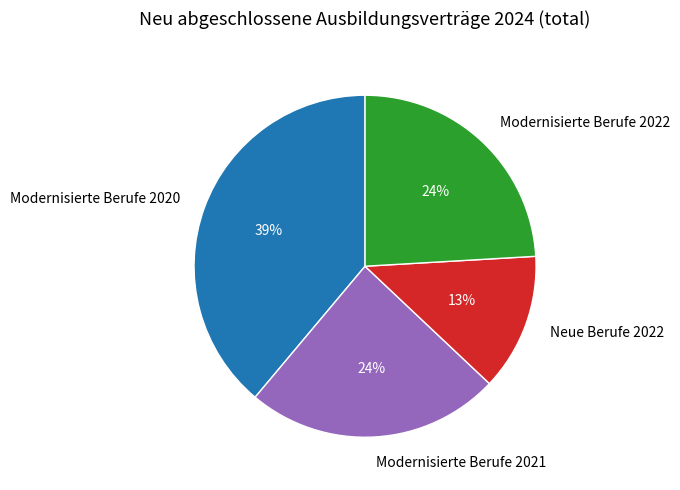

Which has a higher value, Modernisierte Berufe 2020 or Modernisierte Berufe 2022?

Modernisierte Berufe 2020